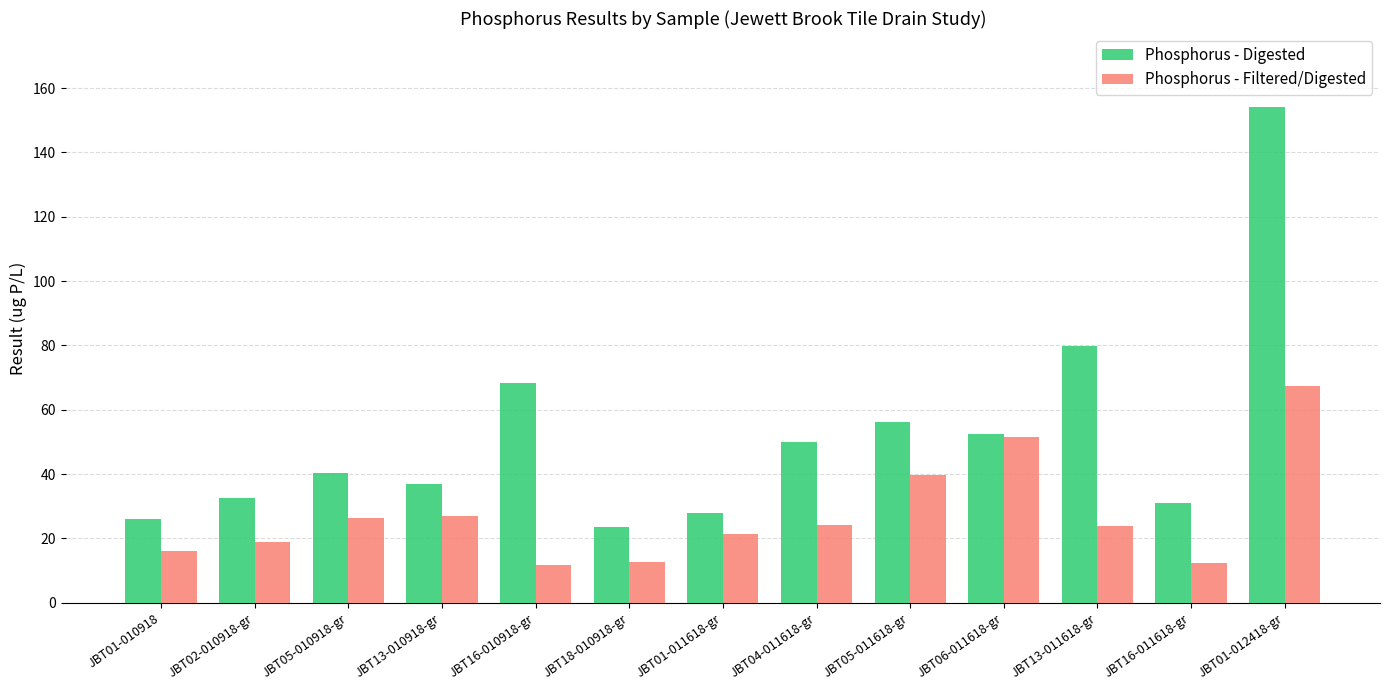

What is the difference between the second highest and minimum values in the Phosphorus - Filtered/Digested series?

39.8